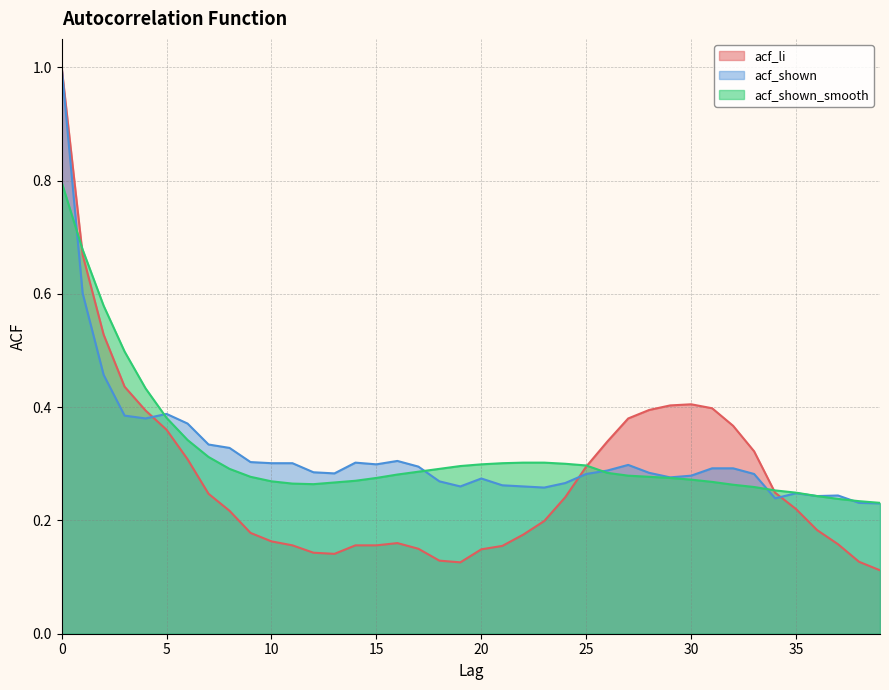

What is the difference between the maximum and minimum values in the acf_li series?

0.9